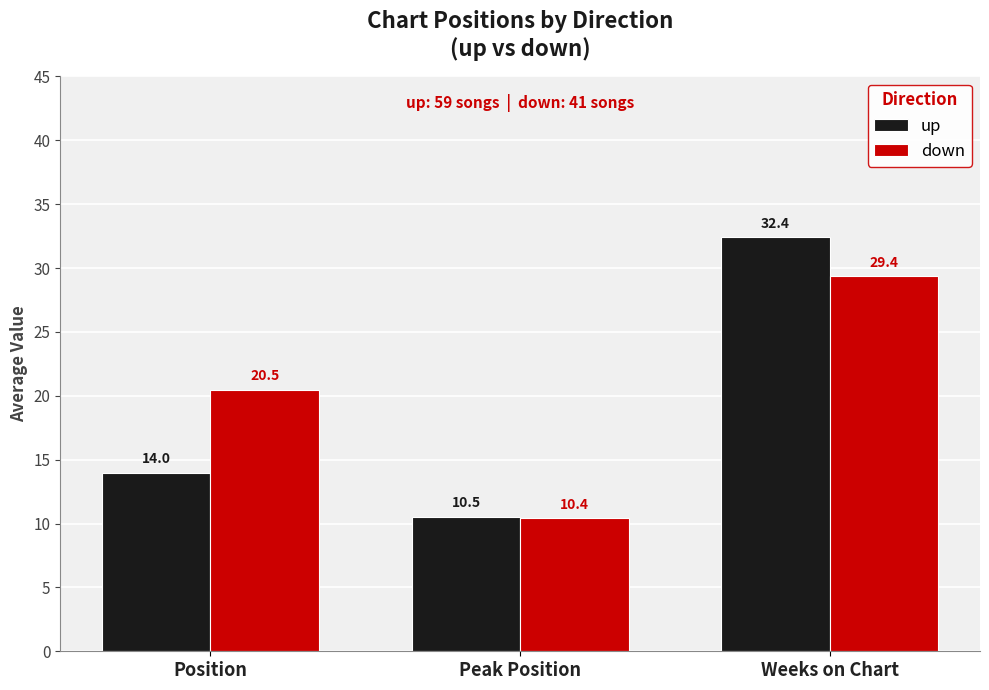

Reading left to right, list all the values displayed in this chart.

up: 14.0	10.5	32.4
down: 20.5	10.4	29.4